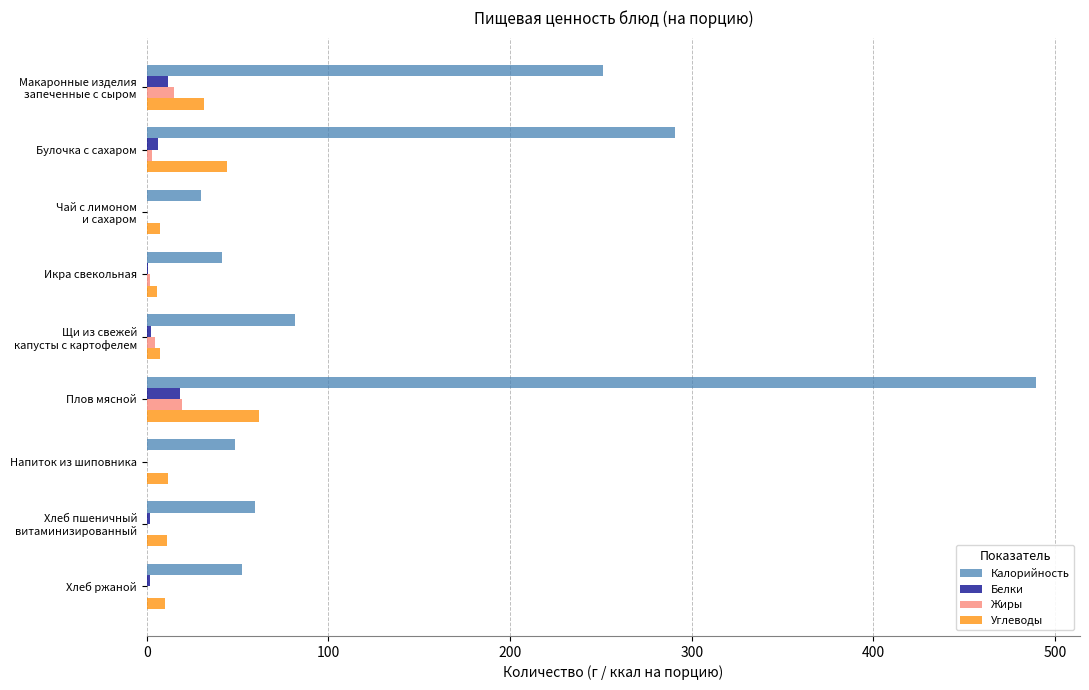

At which category is the sum across all series the highest?

Плов мясной